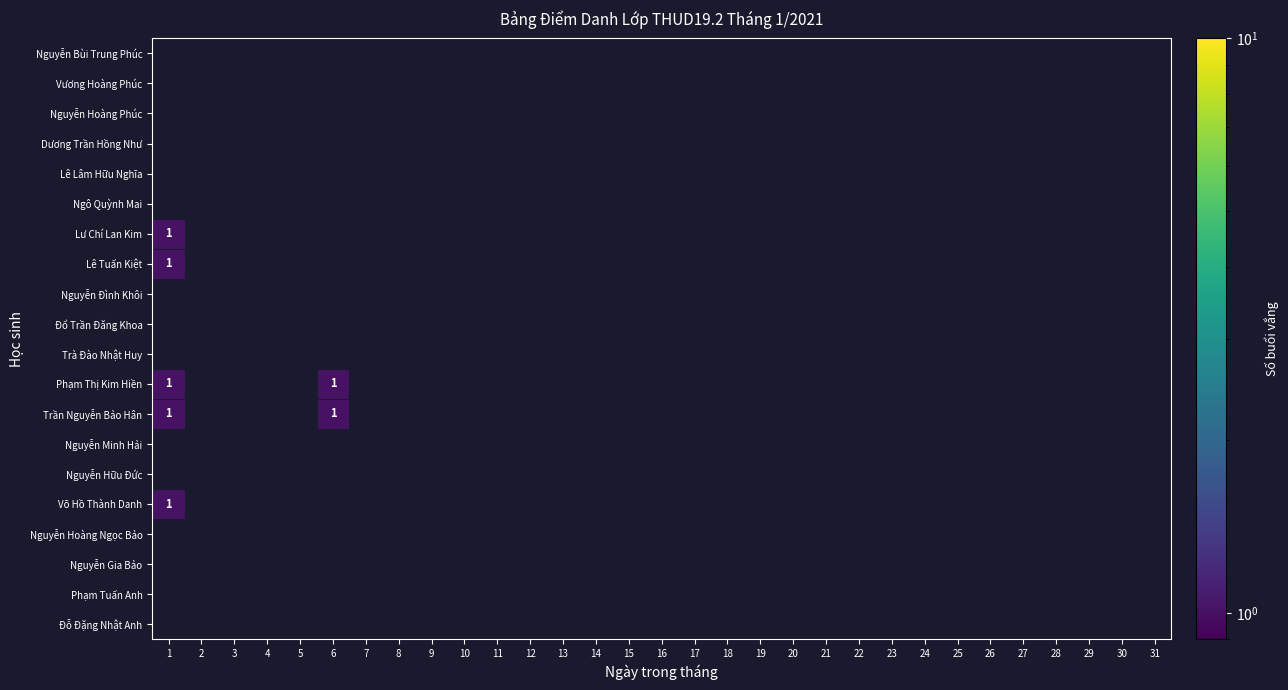

At 10, list the series in order from smallest to largest.

Đỗ Đặng Nhật Anh, Phạm Tuấn Anh, Nguyễn Gia Bảo, Nguyễn Hoàng Ngọc Bảo, Võ Hồ Thành Danh, Nguyễn Hữu Đức, Nguyễn Minh Hải, Trần Nguyễn Bảo Hân, Phạm Thị Kim Hiền, Trà Đào Nhật Huy, Đổ Trần Đăng Khoa, Nguyễn Đình Khôi, Lê Tuấn Kiệt, Lư Chí Lan Kim, Ngô Quỳnh Mai, Lê Lâm Hữu Nghĩa, Dương Trần Hồng Như, Nguyễn Hoàng Phúc, Vương Hoàng Phúc, Nguyễn Bùi Trung Phúc